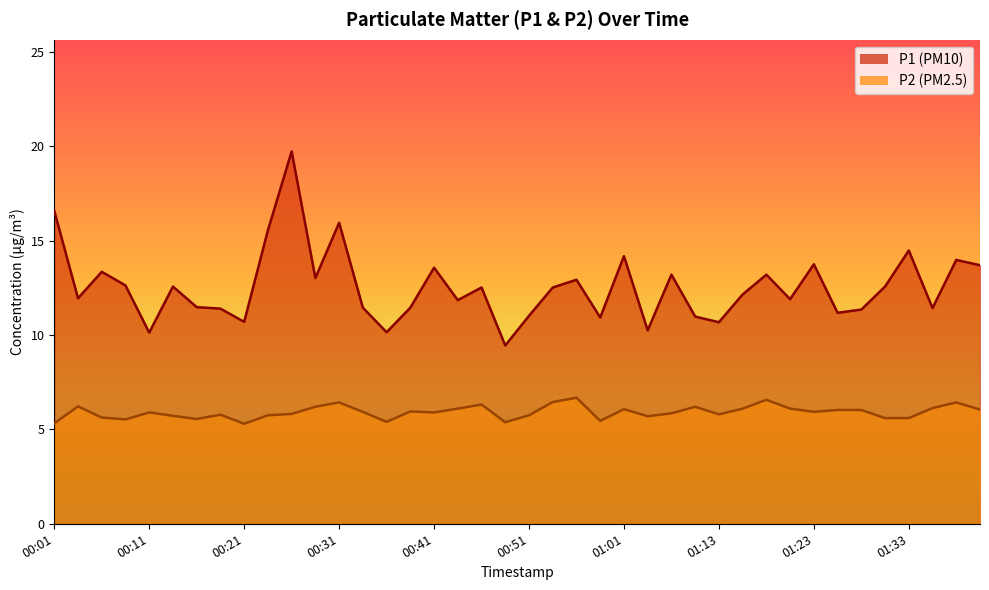

Between 00:28 and 01:36, which series saw the biggest shift?

P1